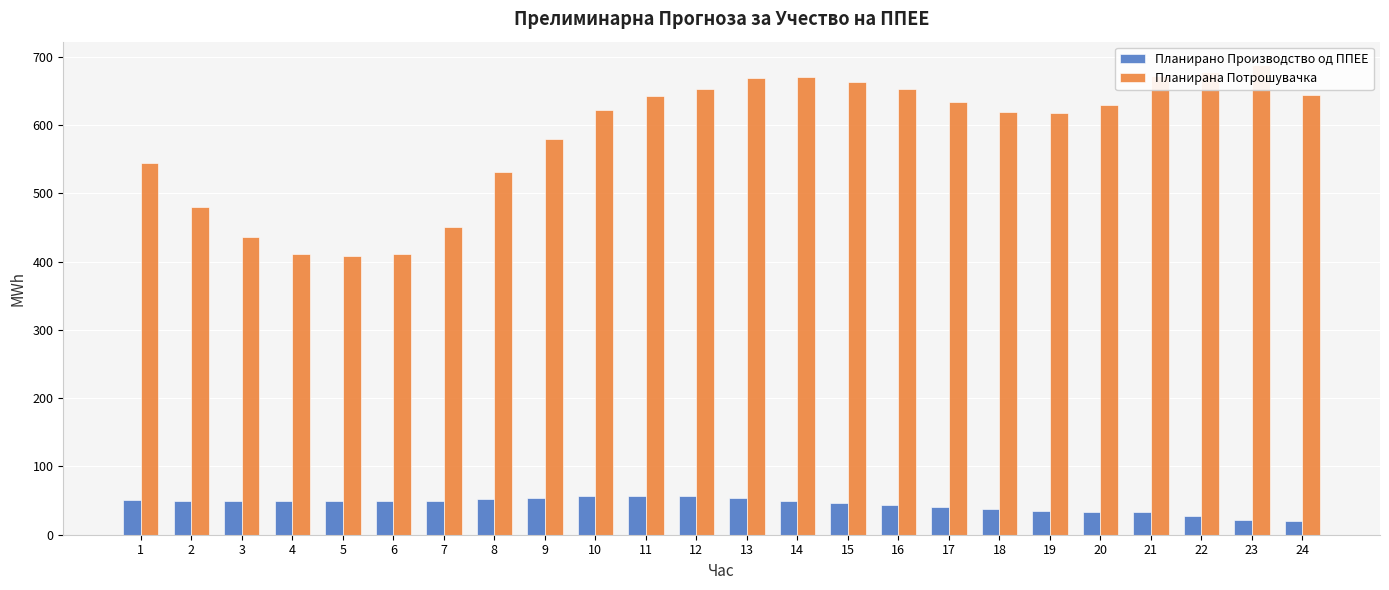

At which label does Планирано Производство од ППЕЕ first exceed 49?

1